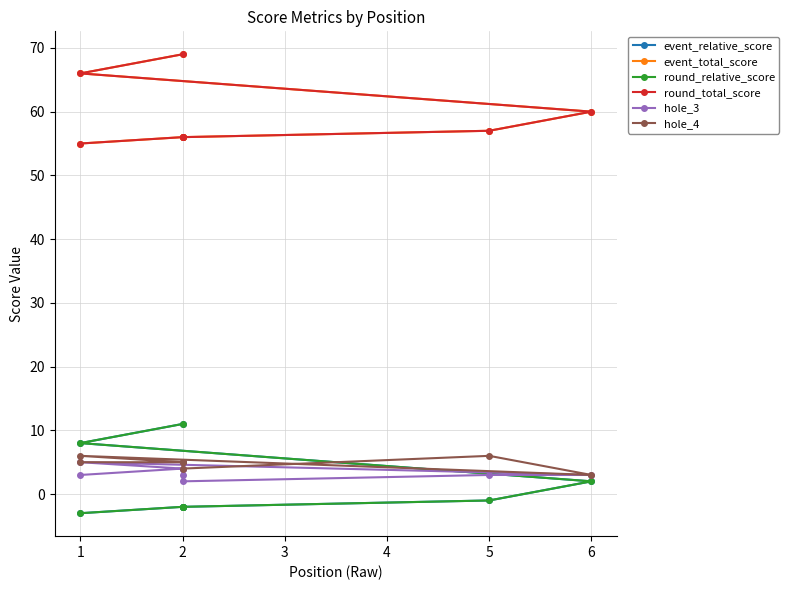

How many values in the event_relative_score series exceed -1?

3